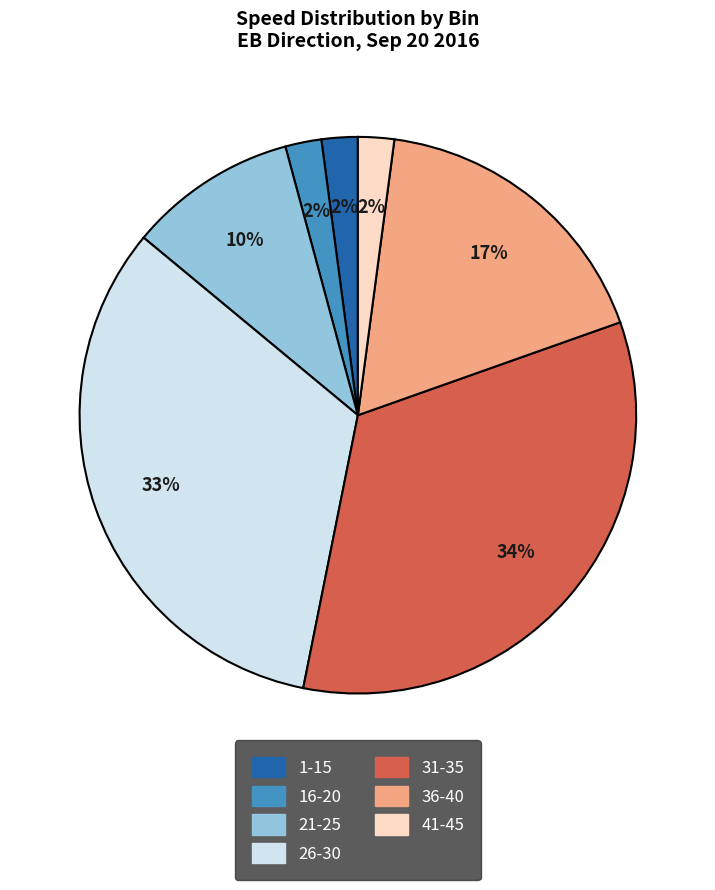

Which has a higher value, 1-15 or 21-25?

21-25